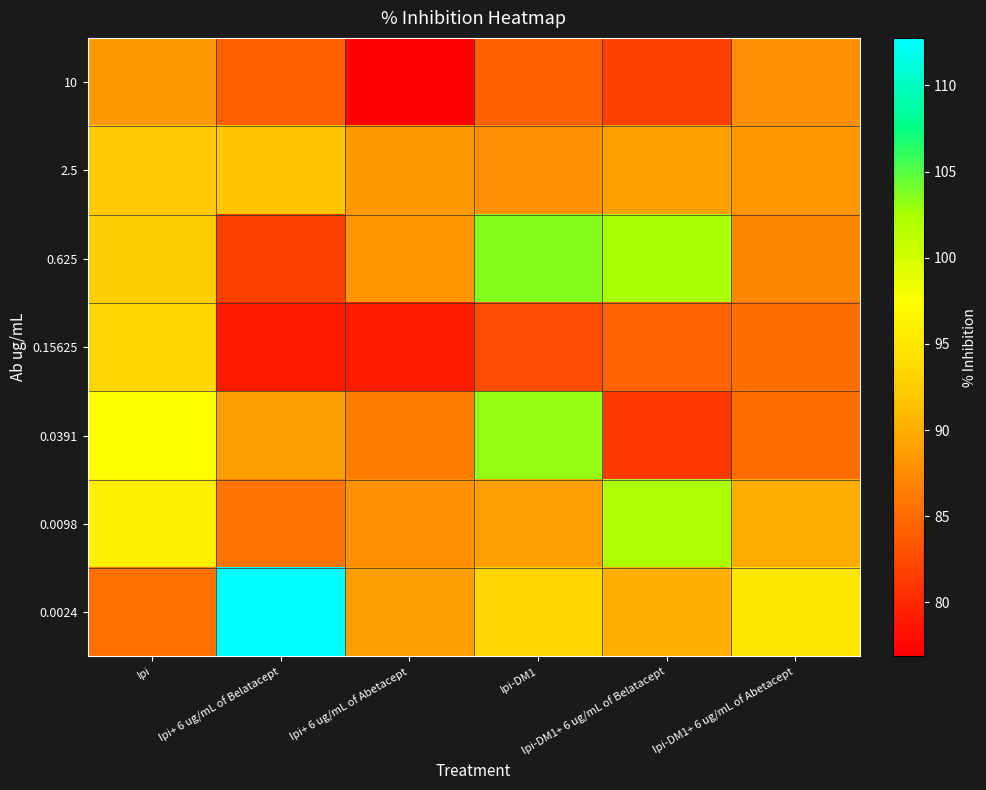

List the series in order of their peak value, highest first.

0.0024, 0.625, 0.0391, 0.0098, 0.15625, 2.5, 10